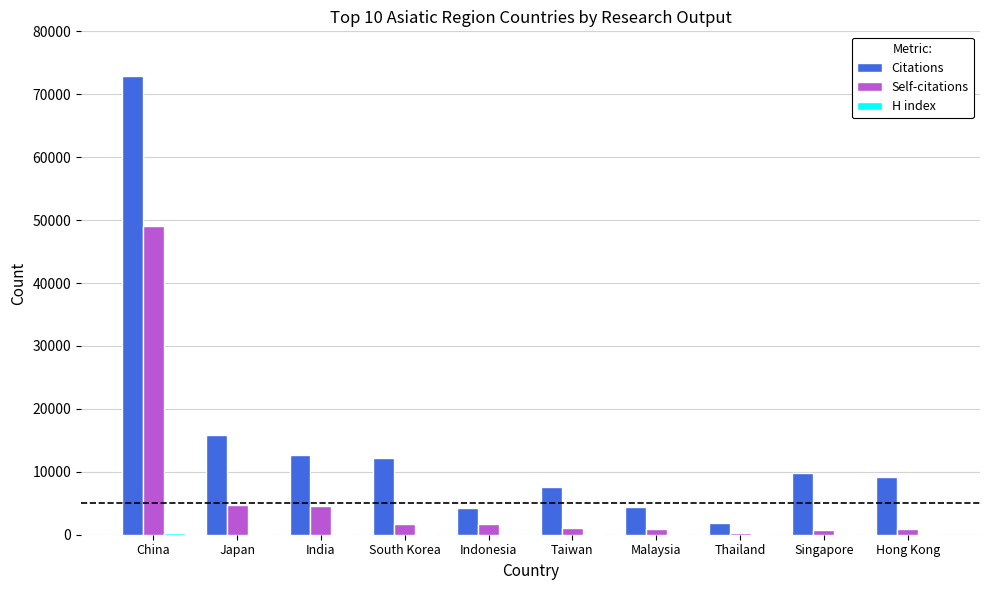

Which series has the largest total across all categories?

Citations